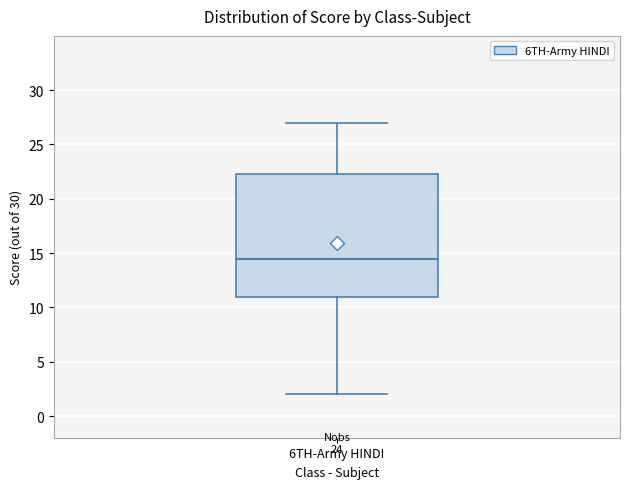

Where does the lower whisker of the box for 6TH-Army HINDI end on the y-axis? The values are not printed on the chart, so give them approximately, as read against the axis.

2.0